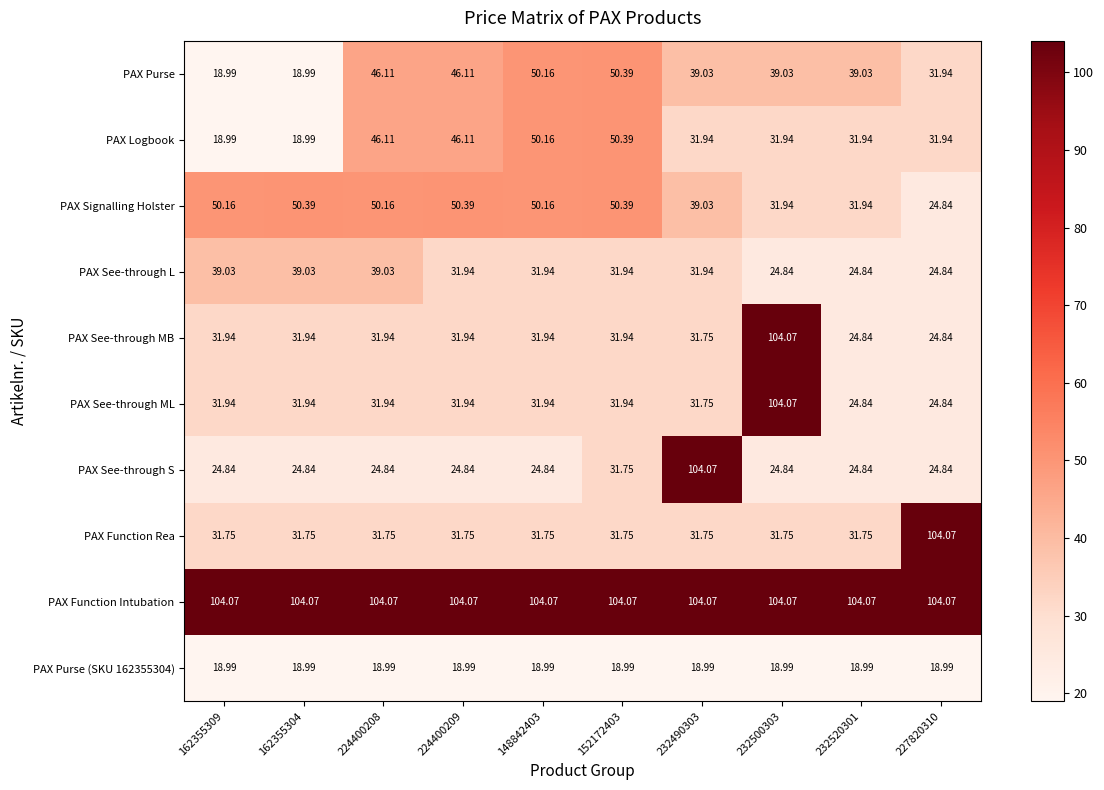

Which series has the largest total across all categories?

PAX Function Intubation